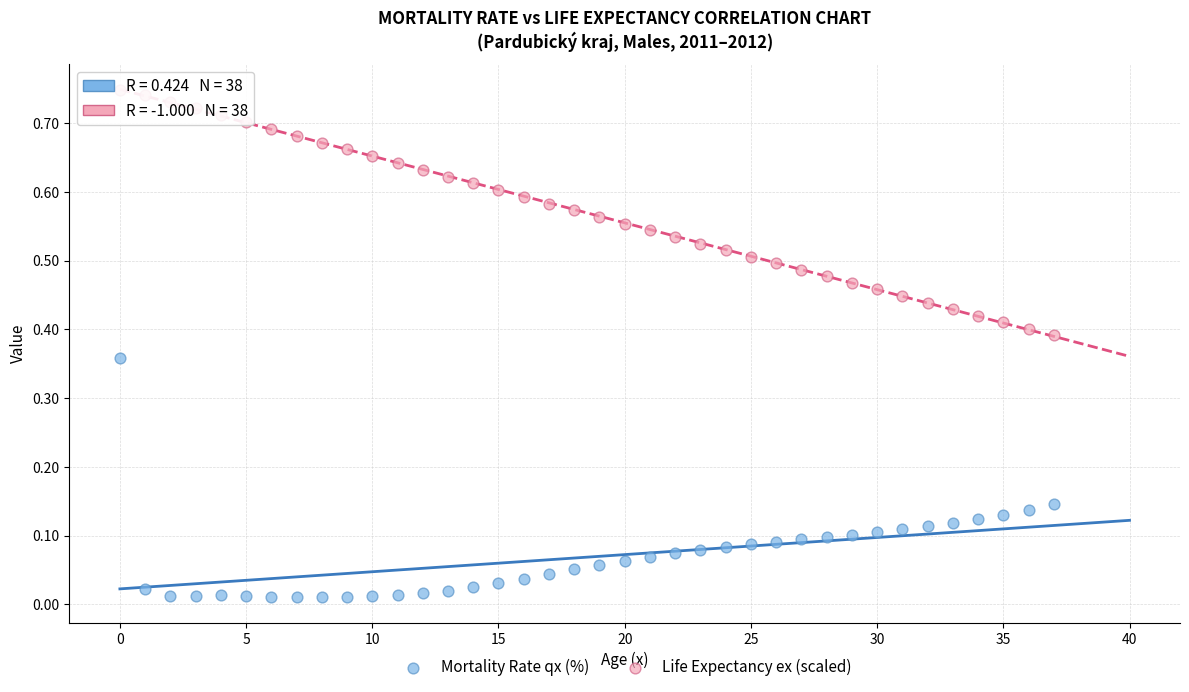

Which series reaches the maximum Y coordinate?

Life Expectancy ex (scaled)